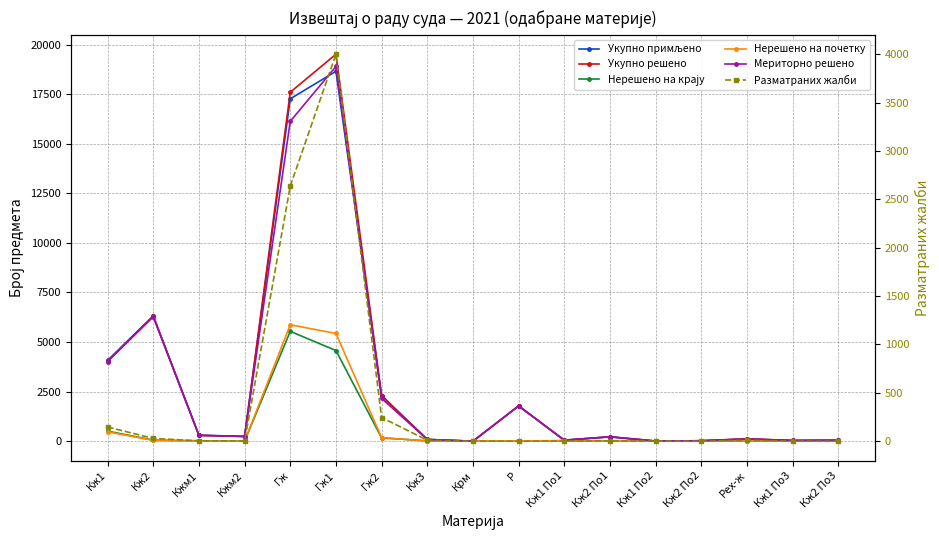

True or false: Нерешено на почетку and Укупно примљено intersect in this chart.

False